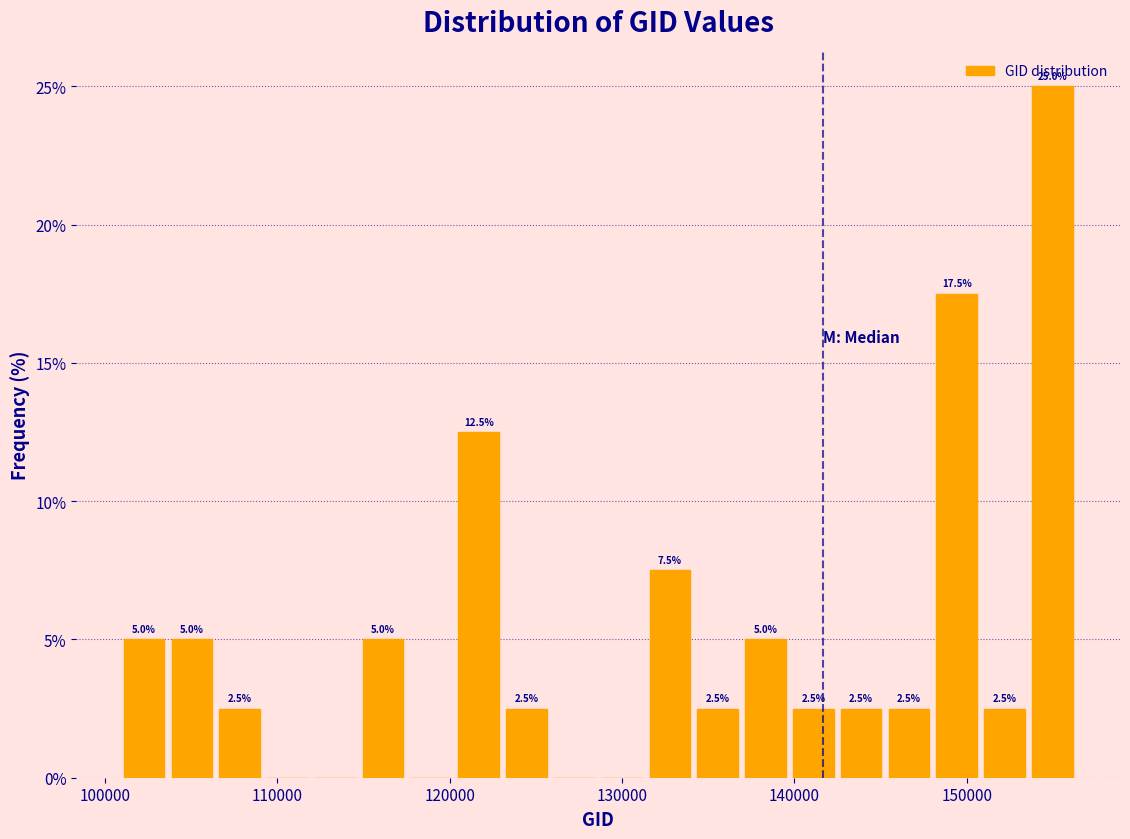

Around what value on the x-axis is the tallest bar? Give the approximate position of its centre, as read against the axis.

155000